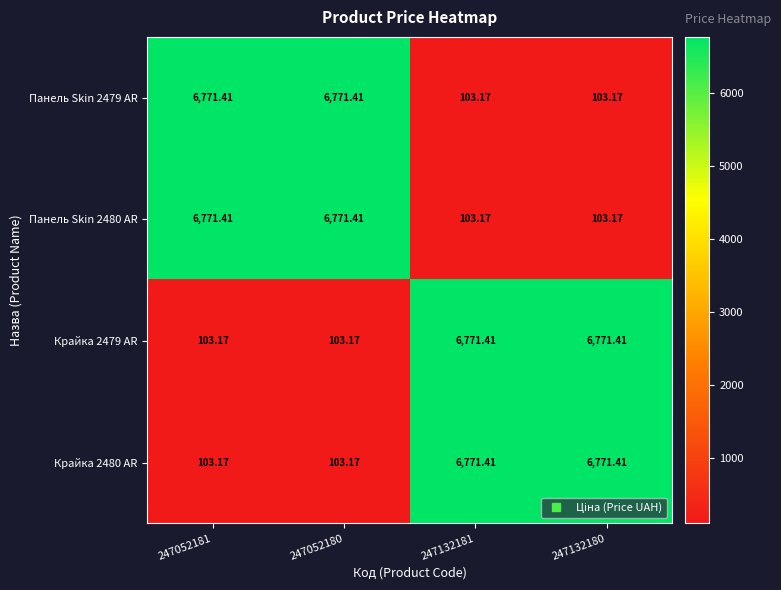

Between 247052180 and 247132180, which series saw the biggest shift?

Панель Skin 2479 AR